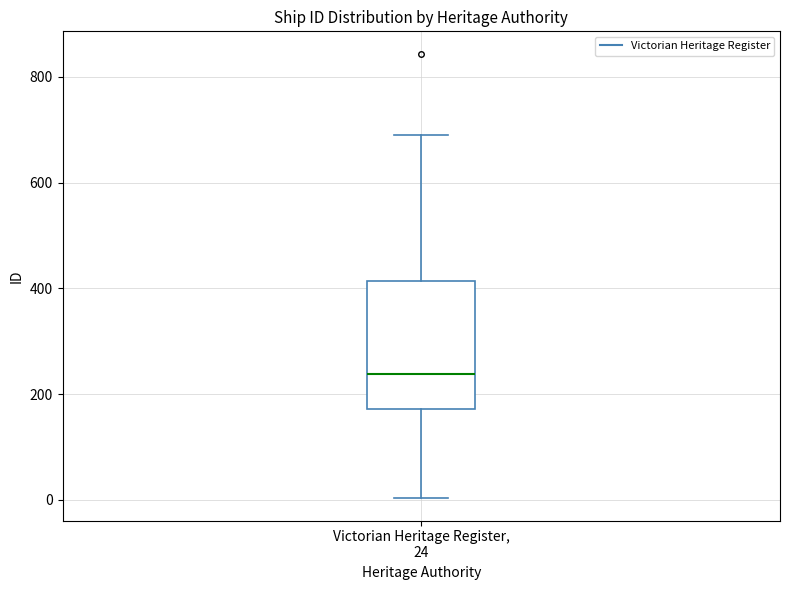

Read this box plot against the y-axis: the position of the median line, the range covered by the box, and the ends of both whiskers. The values are not printed on the chart, so give them approximately, as read against the axis.

median 240, box 180 to 420, whiskers 0 to 700